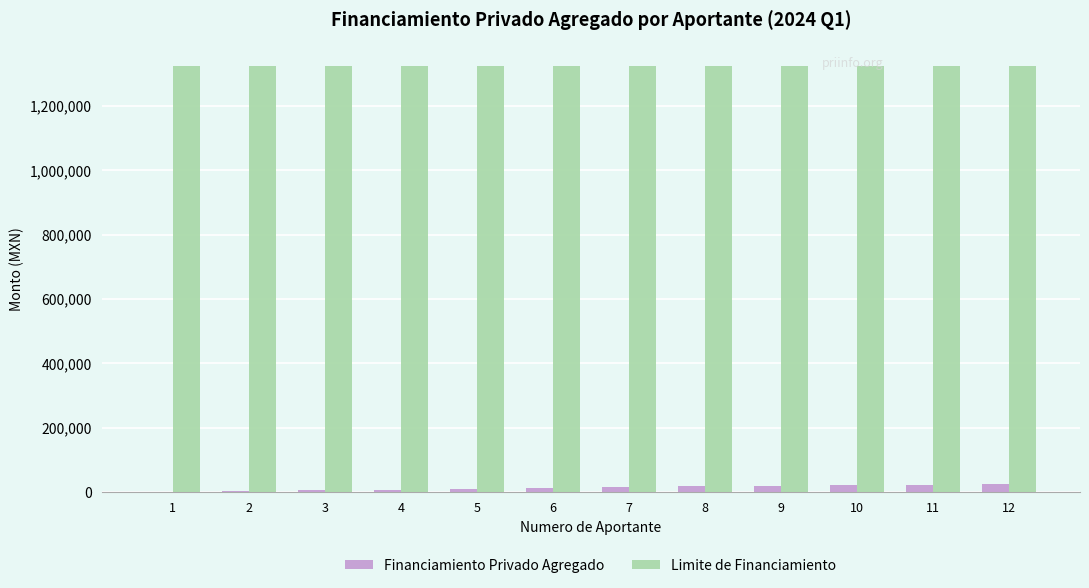

Which series has the largest total across all categories?

Limite de Financiamiento